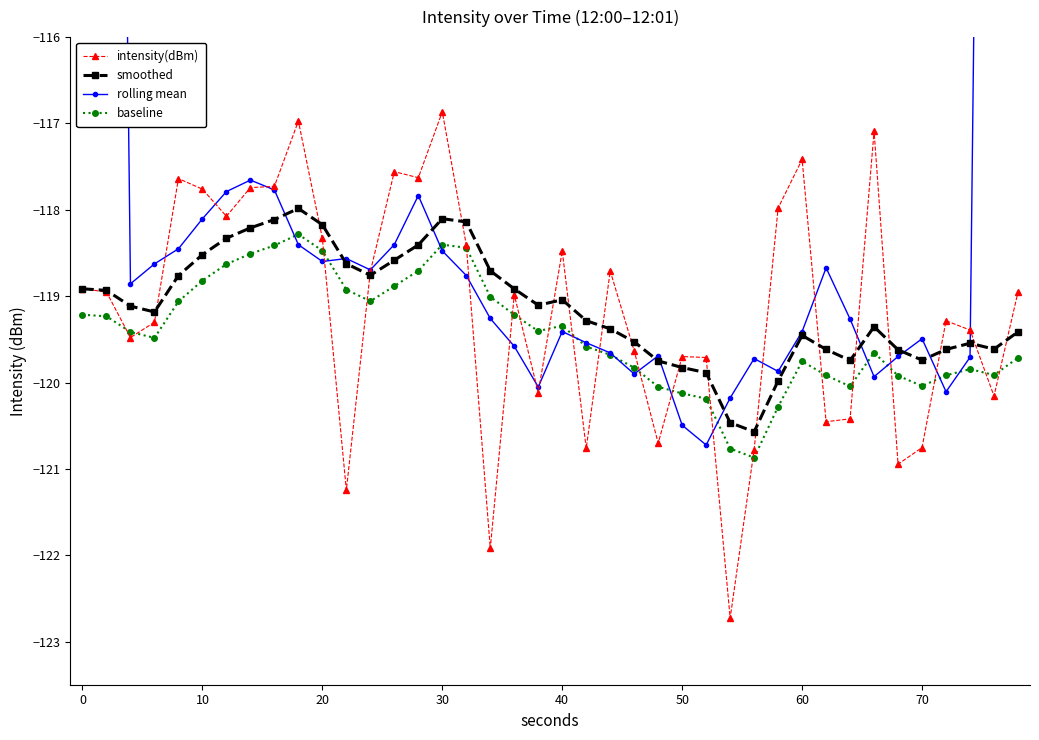

What is the sum of all rolling mean values?

-4623.4